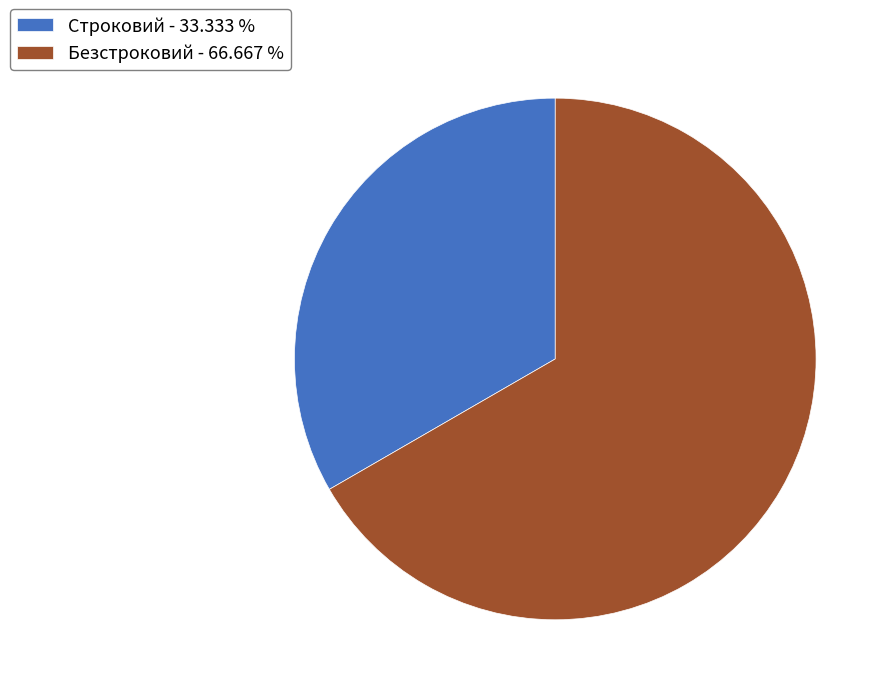

Approximately how many times larger is the value at Строковий - 33.333 % compared to Безстроковий - 66.667 %?

0.5